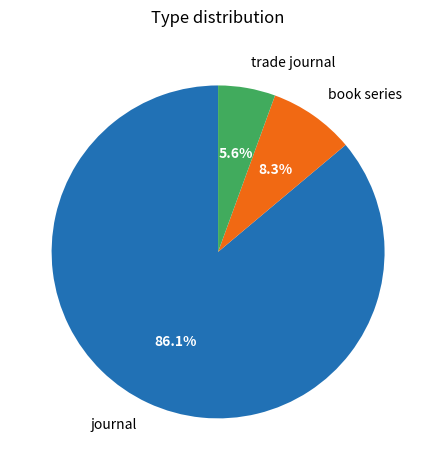

What is the ratio of the value at trade journal to the value at book series?

0.7